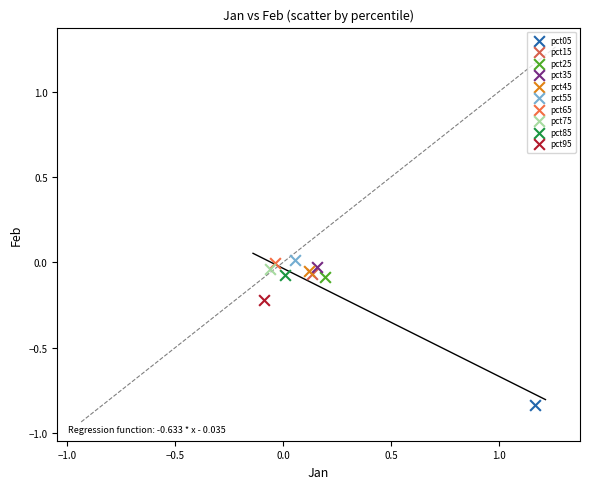

Which series reaches the minimum Y coordinate?

pct05